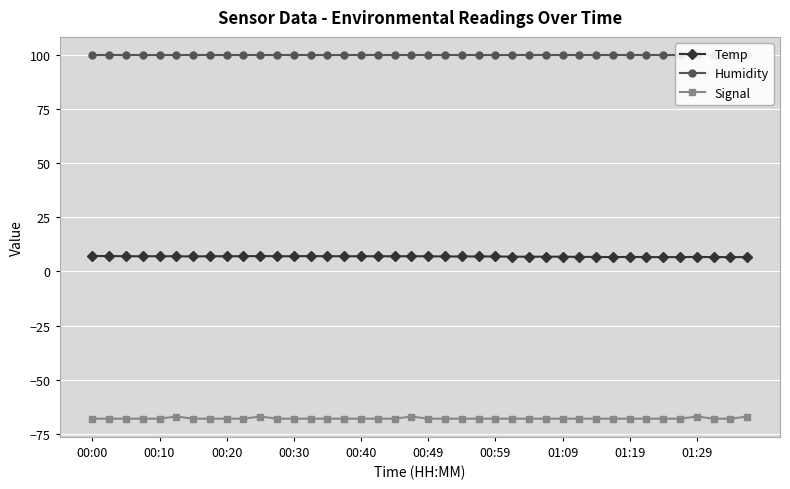

True or false: Temp and Signal cross at least once.

False